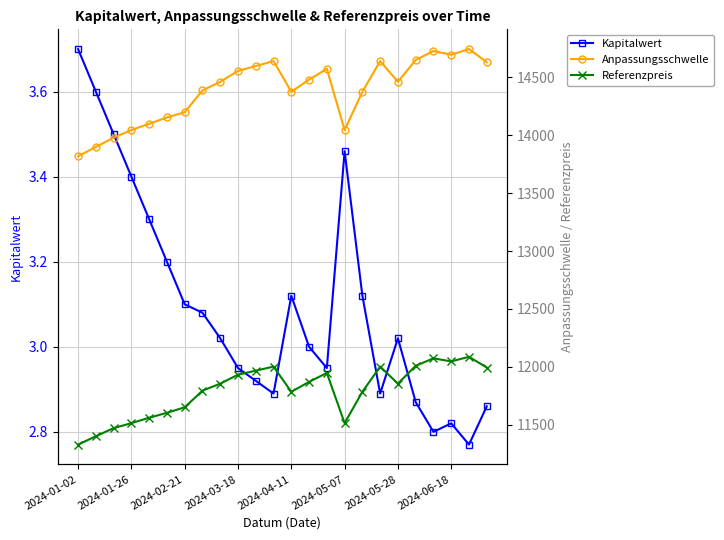

What is the approximate value of Anpassungsschwelle at 13?

14481.3